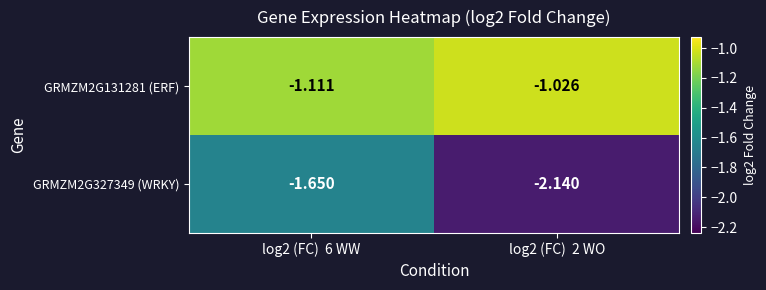

List the series in order of their overall mean, lowest first.

GRMZM2G327349 (WRKY), GRMZM2G131281 (ERF)